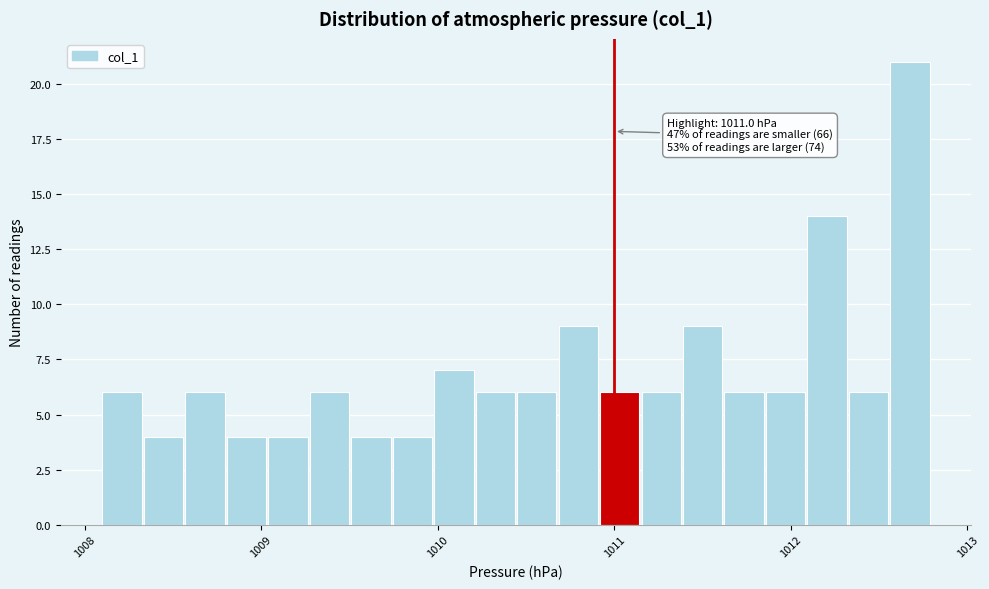

Read against the x-axis, roughly where is the centre of the tallest bar?

1012.7